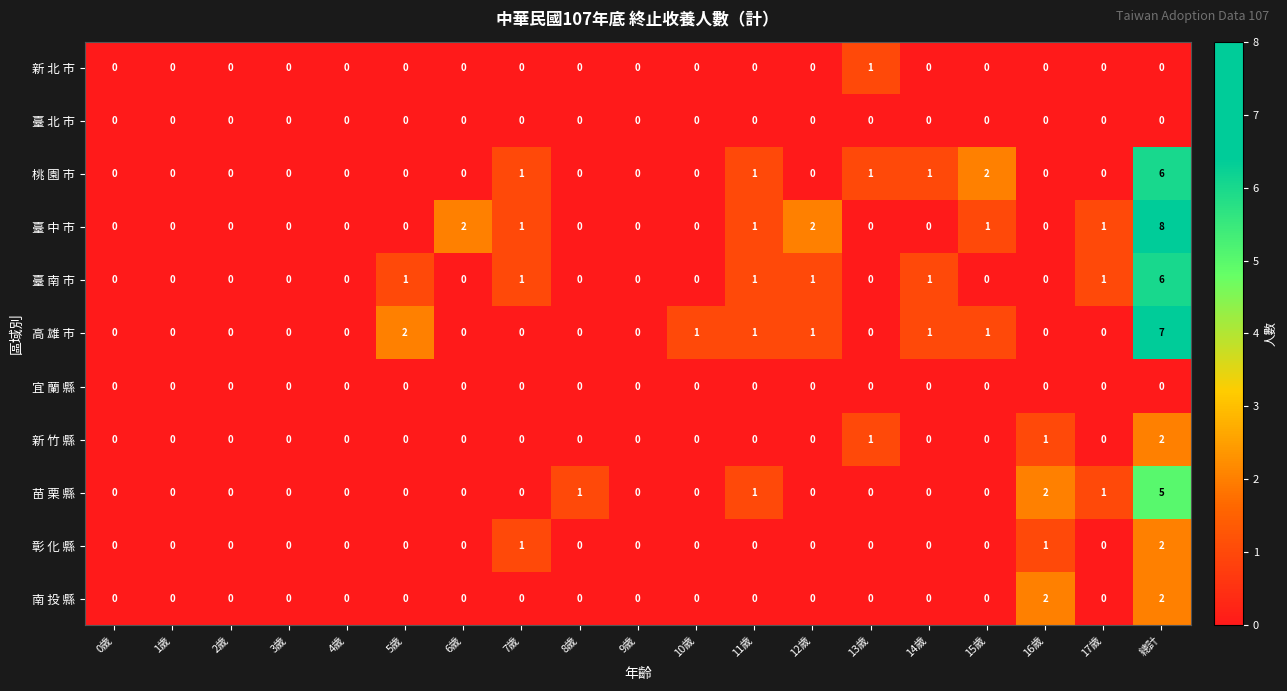

At which label does 彰 化 縣 reach its peak?

總計